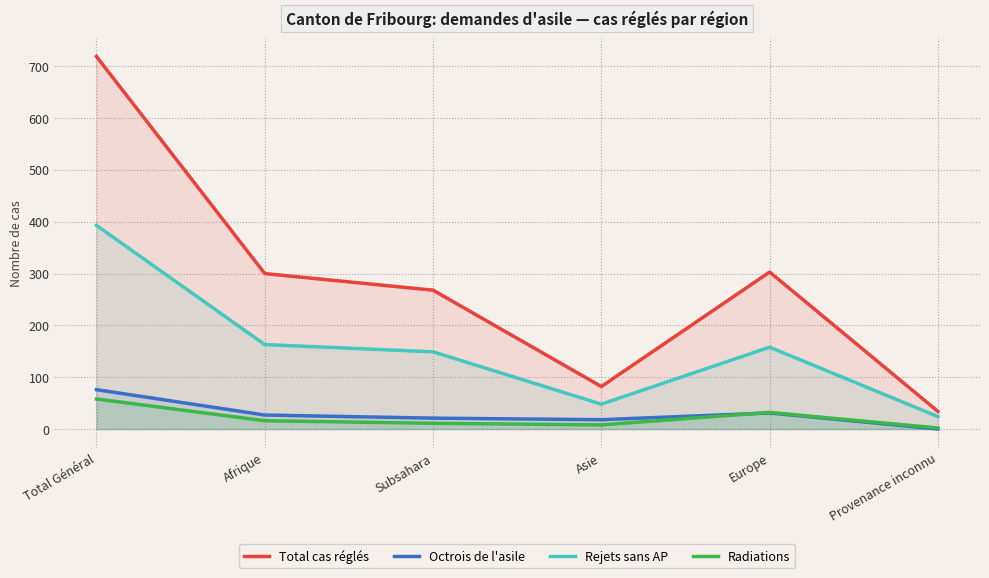

What is the total value across all series at Provenance inconnu?

60